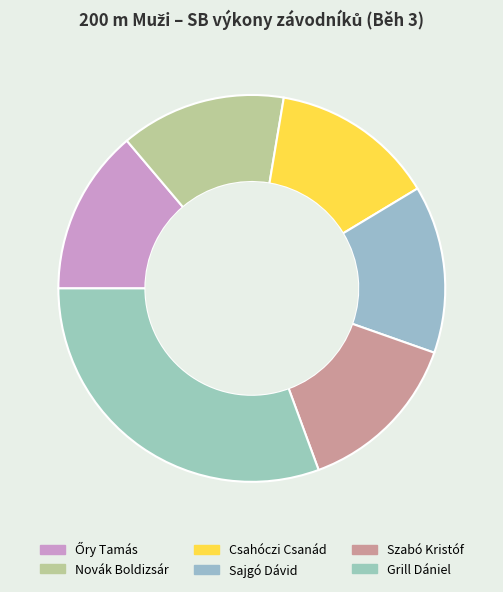

True or false: Grill Dániel accounts for 31% of the total.

True